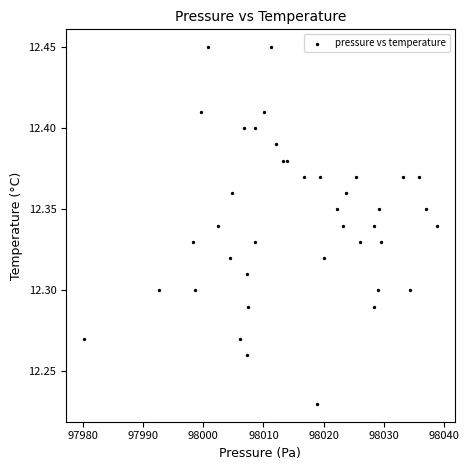

What is the range of X values (max minus min)?

58.6